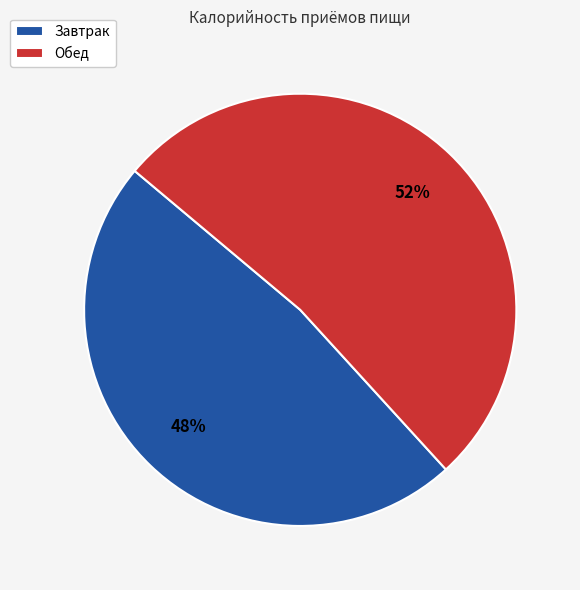

How many segments does this pie chart have?

2